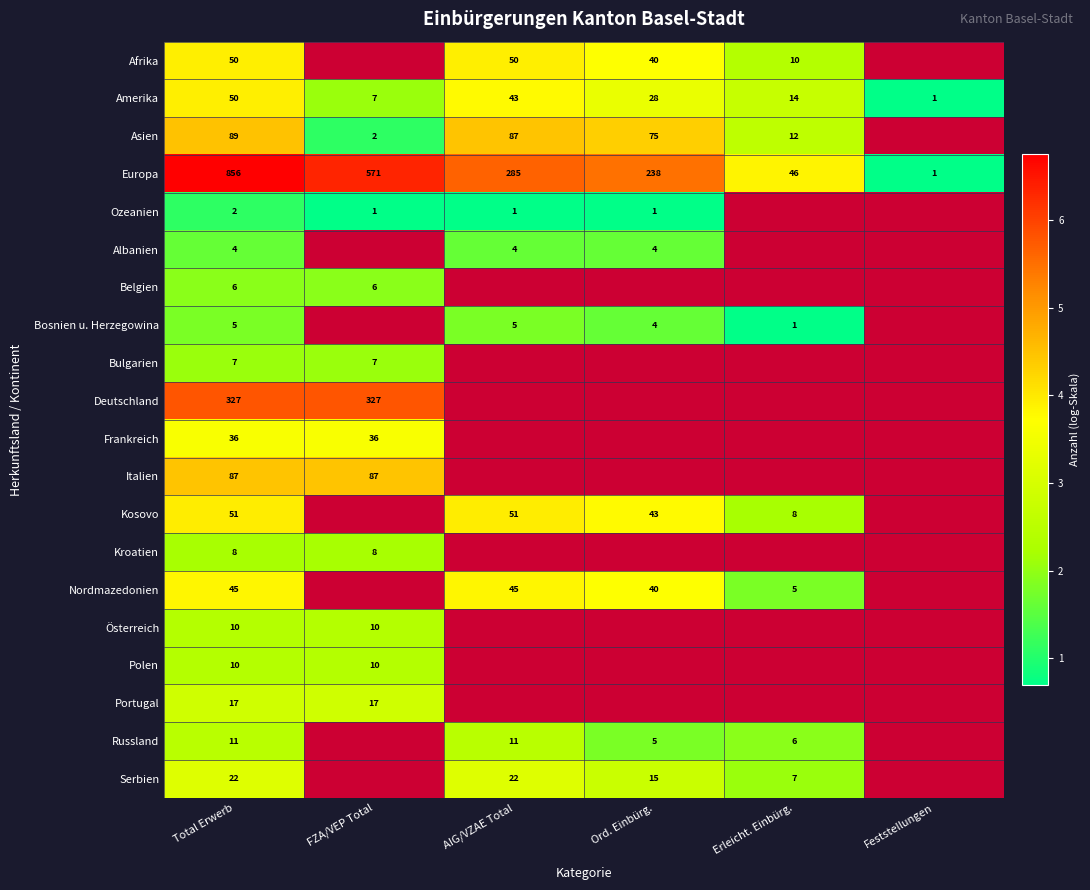

Where is Albanien nearest to the value 1?

Total Erwerb